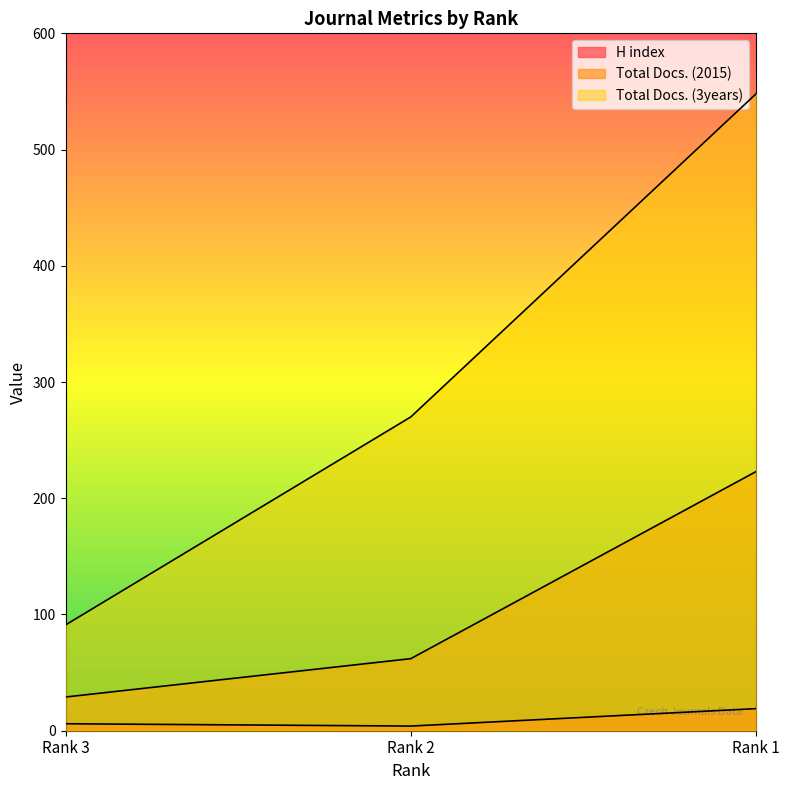

At Rank 3, list the series in order from largest to smallest.

Total Docs. (3years), Total Docs. (2015), H index